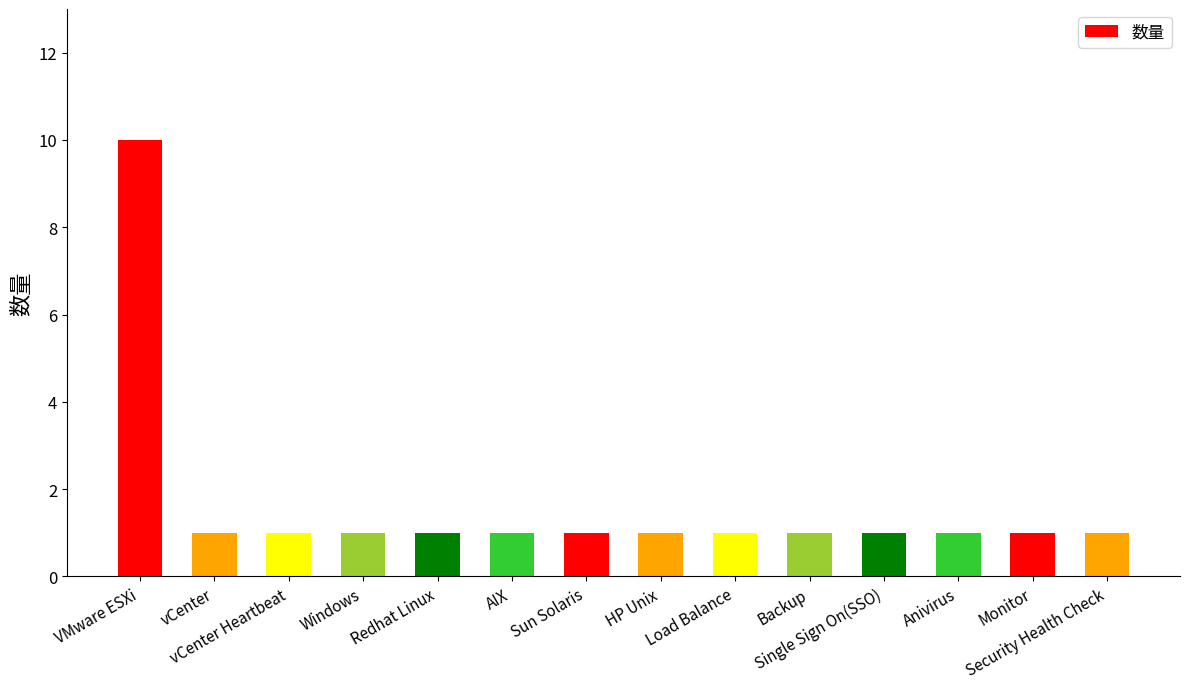

How many distinct data groups are displayed?

1